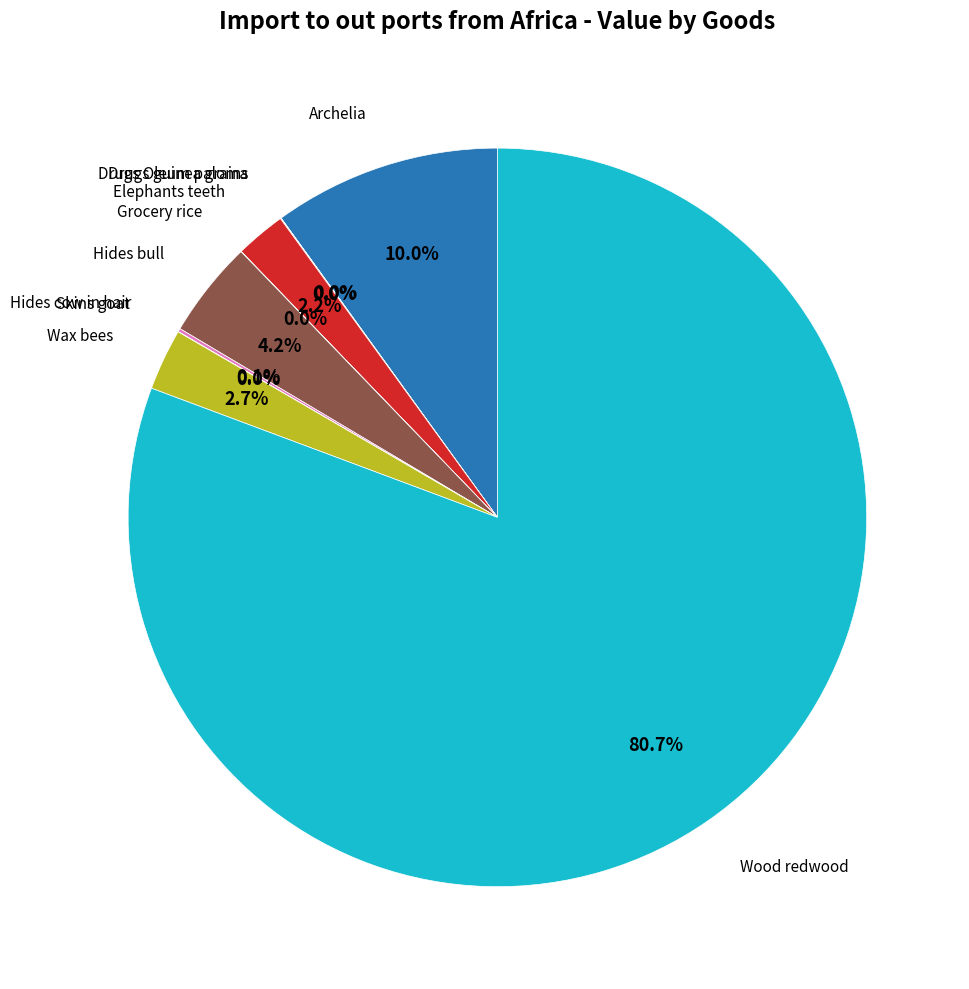

To the nearest percent, what is the difference between the largest and smallest slice percentages?

81%